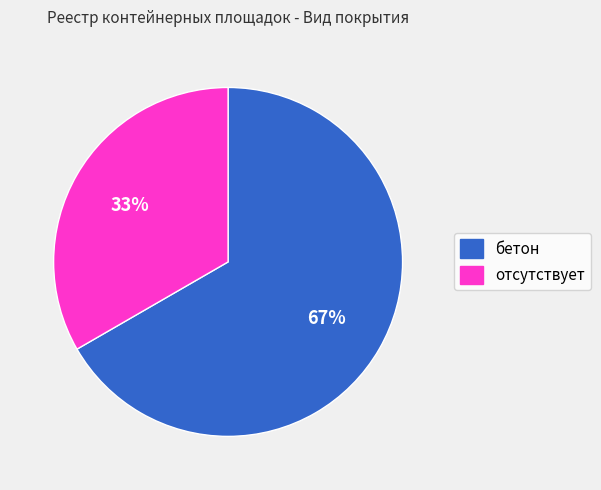

The отсутствует slice represents 33% of the pie. True or false?

True